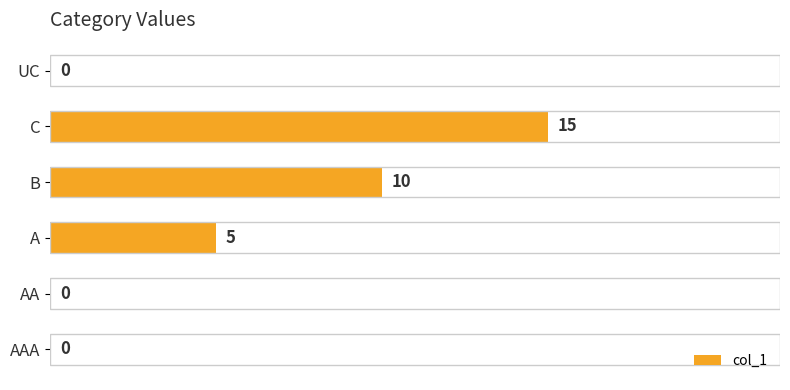

Between A and AAA, which is larger?

A